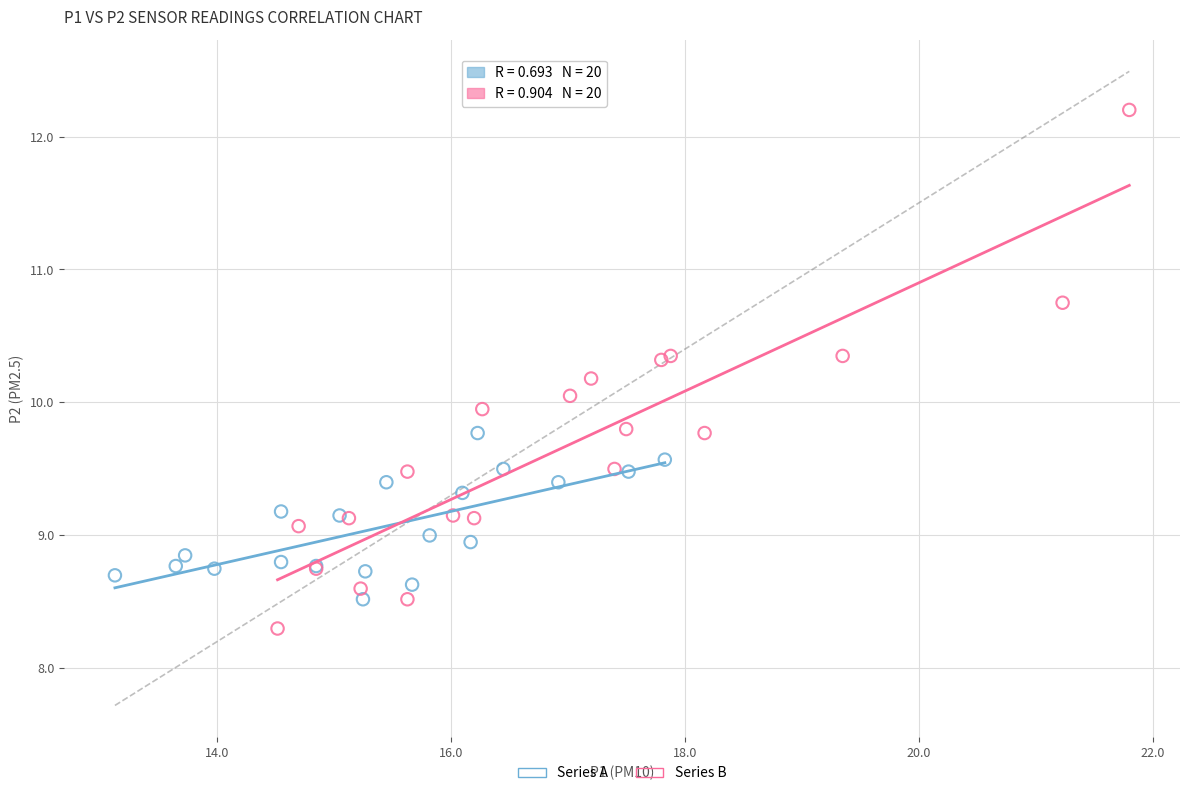

Which series has the widest spread of Y values?

Series B